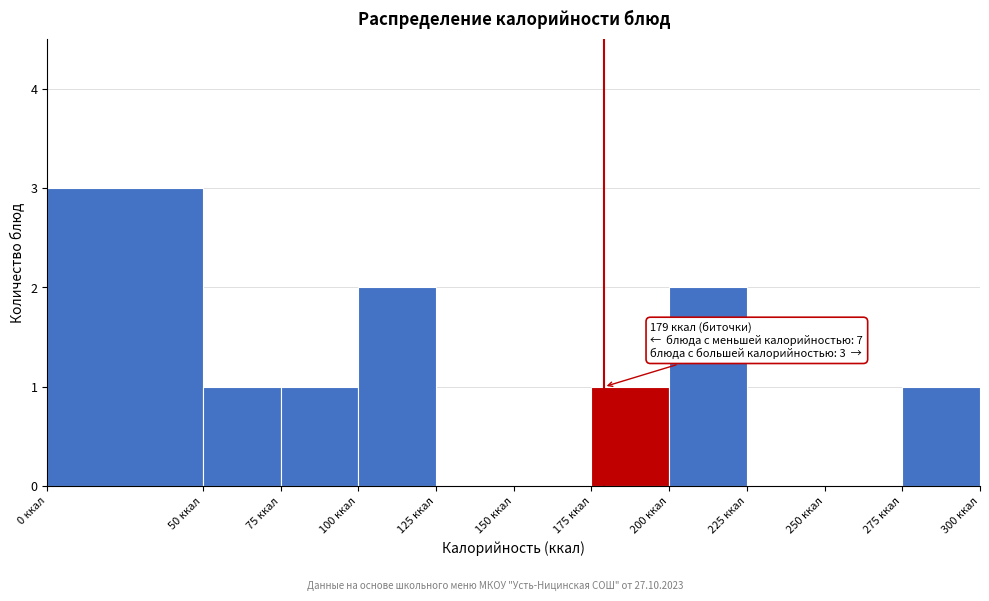

Over which range of the x-axis is the bar tallest?

0 to 50